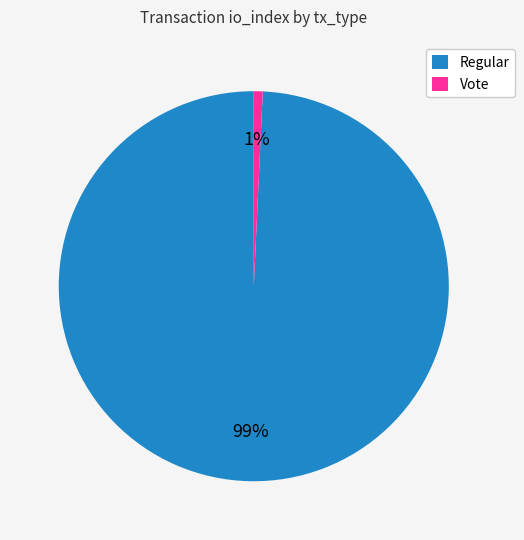

Is the sum of Regular and Vote greater than half?

Yes